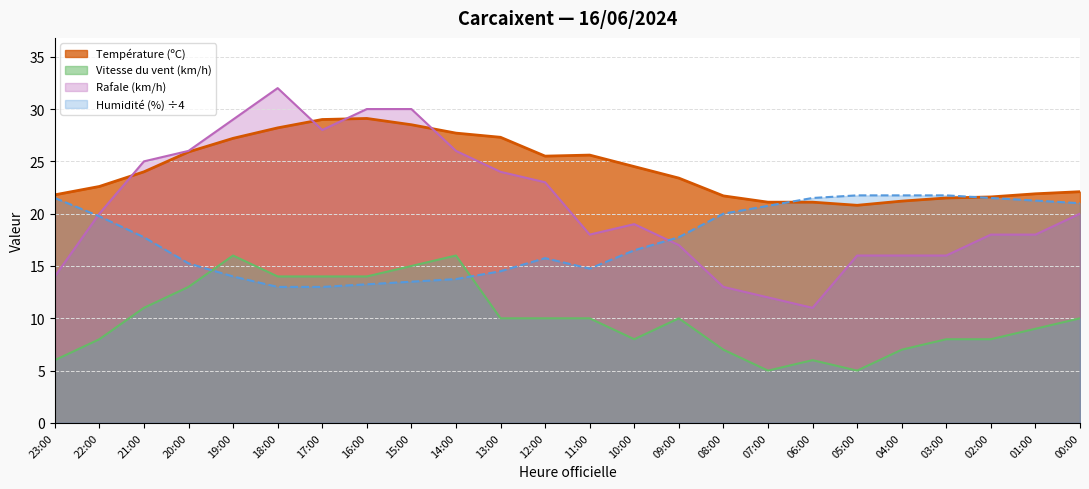

Where is the first local minimum for Vitesse du vent (km/h)?

10:00